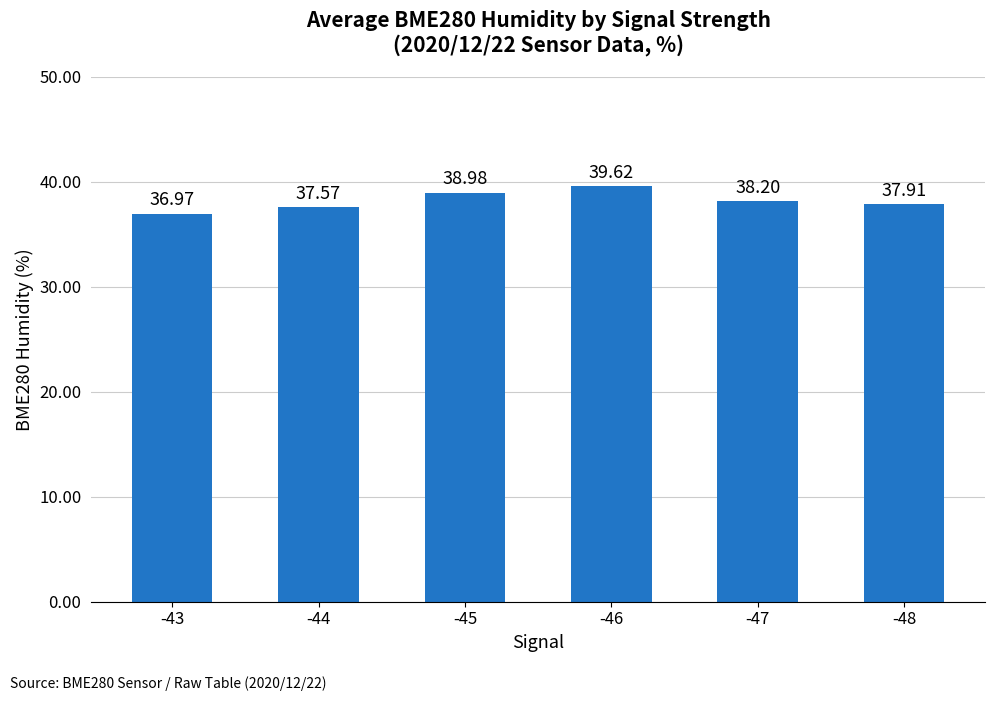

What is the minimum value shown in the chart?

37.0